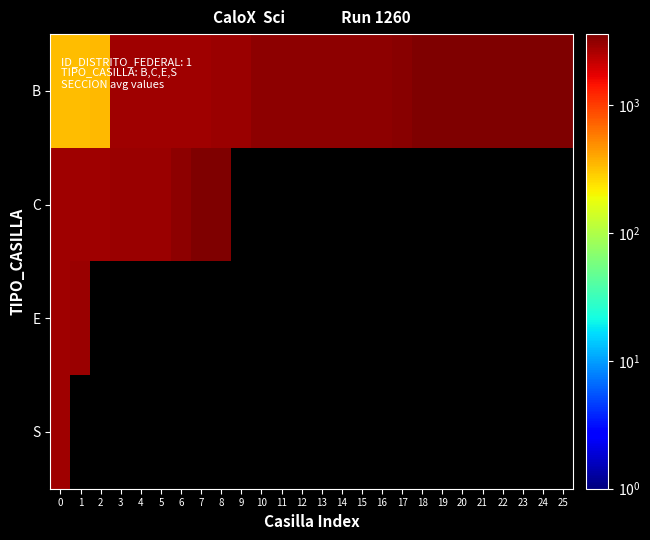

What is the sum of all B values?

75399.0